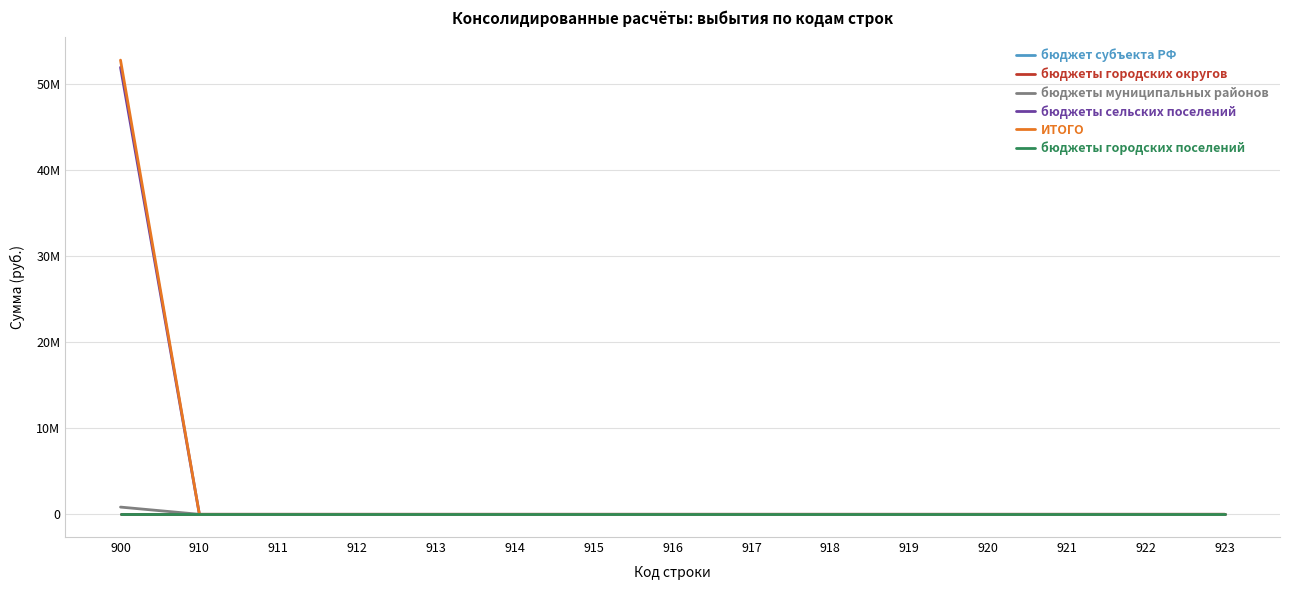

Reading left to right, transcribe all the data shown in this chart.

бюджет субъекта РФ: 0.0	0.0	0.0	0.0	0.0	0.0	0.0	0.0	0.0	0.0	0.0	0.0	0.0	0.0	0.0
бюджеты городских округов: 0.0	0.0	0.0	0.0	0.0	0.0	0.0	0.0	0.0	0.0	0.0	0.0	0.0	0.0	0.0
бюджеты муниципальных районов: 840700.0	0.0	0.0	0.0	0.0	0.0	0.0	0.0	0.0	0.0	0.0	0.0	0.0	0.0	0.0
бюджеты сельских поселений: 51969086.1	0.0	0.0	0.0	0.0	0.0	0.0	0.0	0.0	0.0	0.0	0.0	0.0	0.0	0.0
ИТОГО: 52809786.1	0.0	0.0	0.0	0.0	0.0	0.0	0.0	0.0	0.0	0.0	0.0	0.0	0.0	0.0
бюджеты городских поселений: 0.0	0.0	0.0	0.0	0.0	0.0	0.0	0.0	0.0	0.0	0.0	0.0	0.0	0.0	0.0